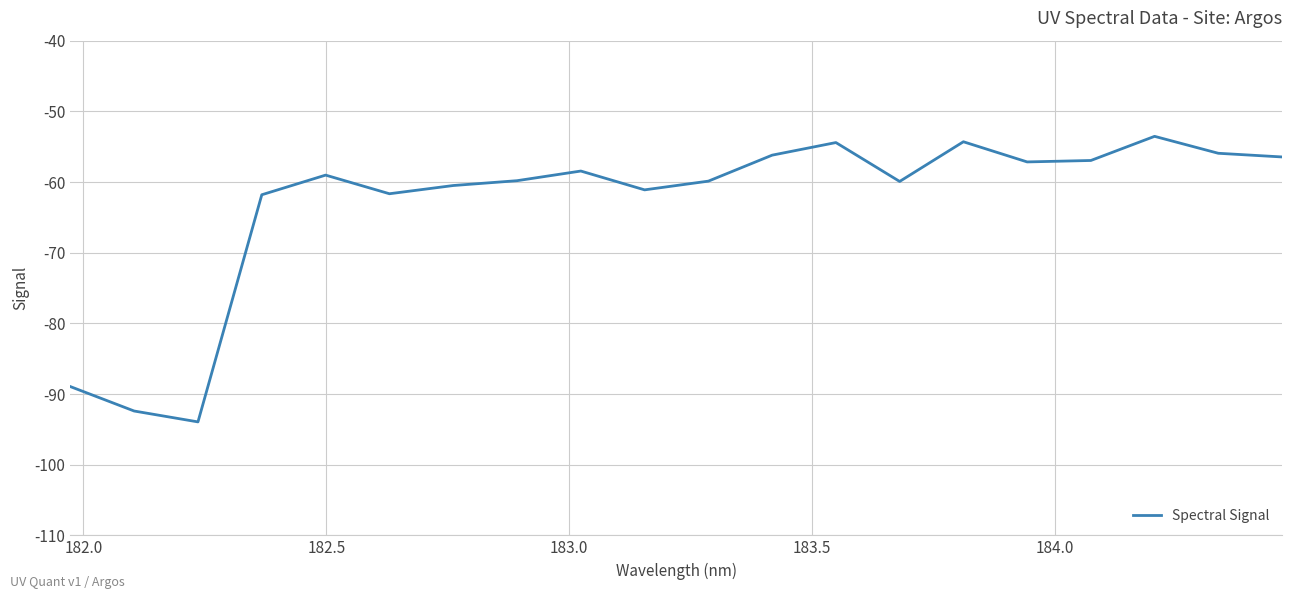

What is the maximum value shown in the chart?

-53.5